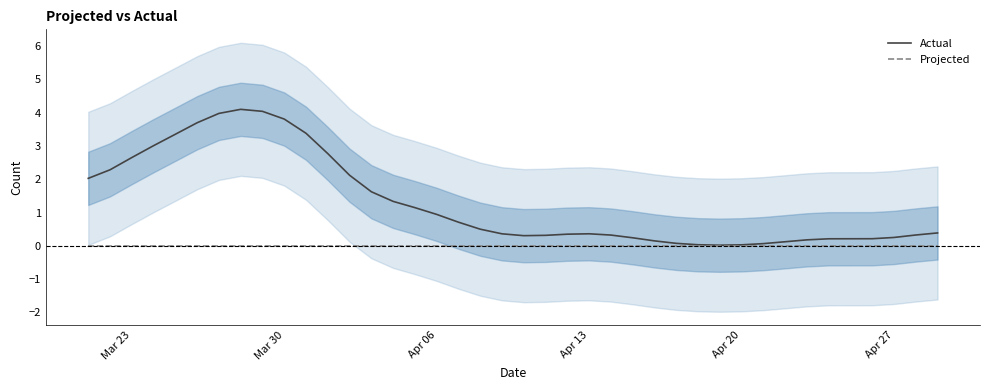

What are all the series names shown in the legend?

Actual, Projected